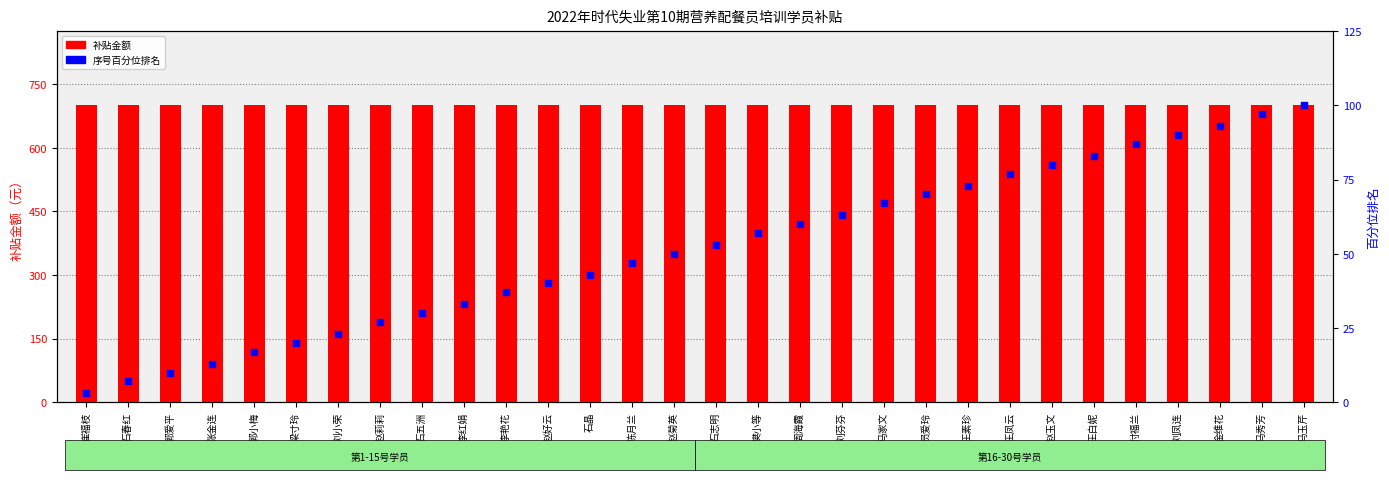

Which series has the largest Y range (max minus min)?

序号百分位排名